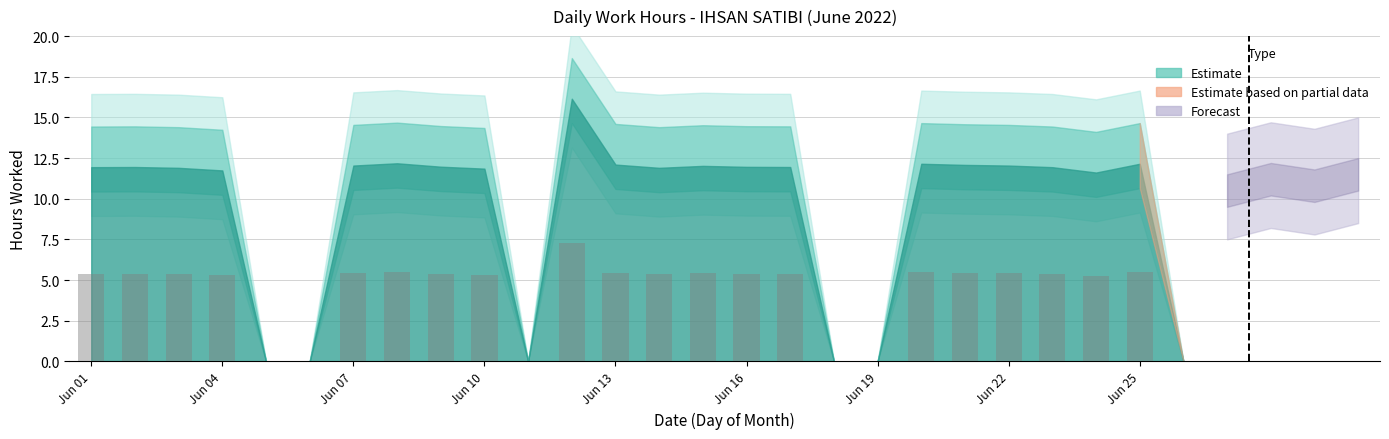

What is the greatest value displayed?

7.3